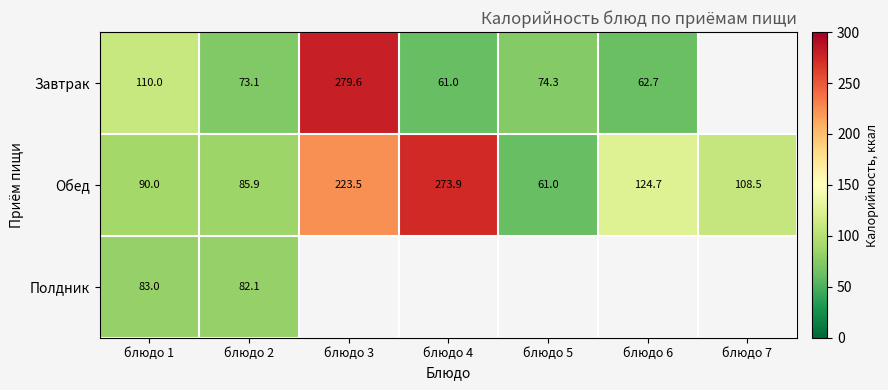

What is the maximum value for Обед?

273.9